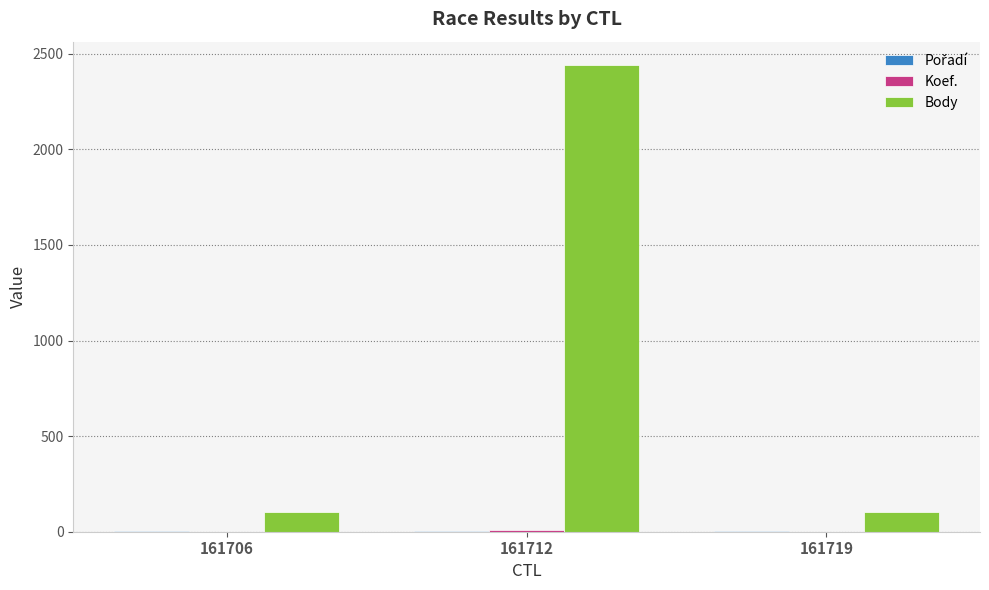

Are the bars horizontal?

No